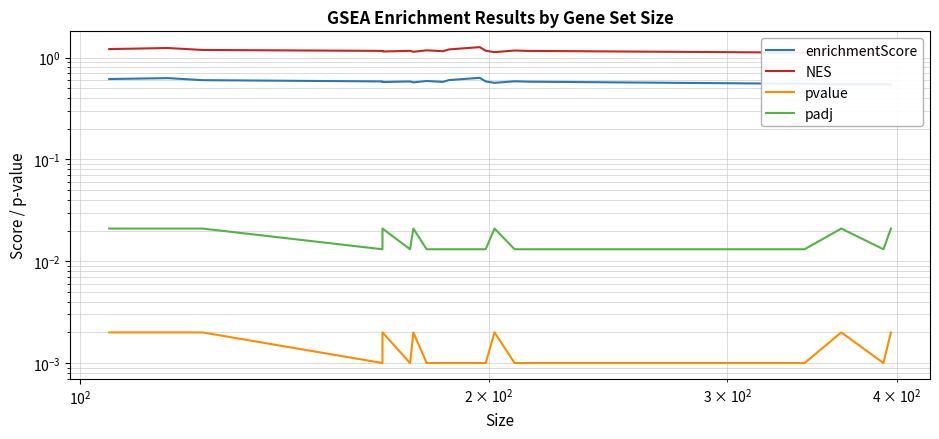

What is the sum of all enrichmentScore values?

11.6